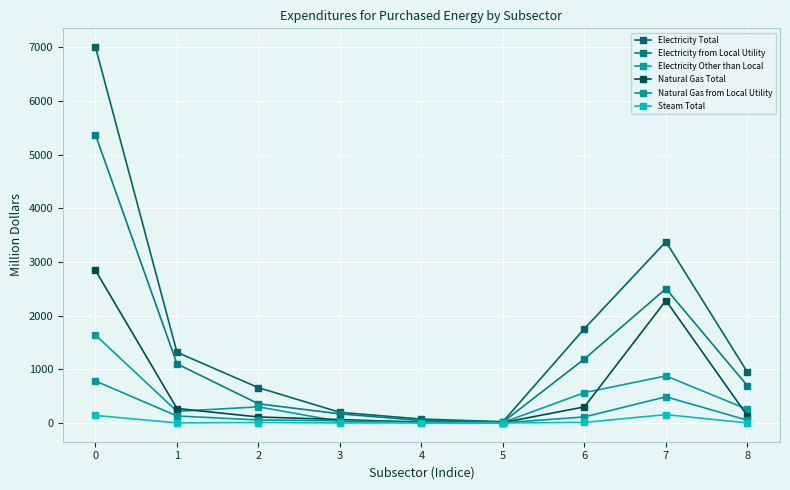

What is the value of the Electricity Total point at the 3rd from the left?

657